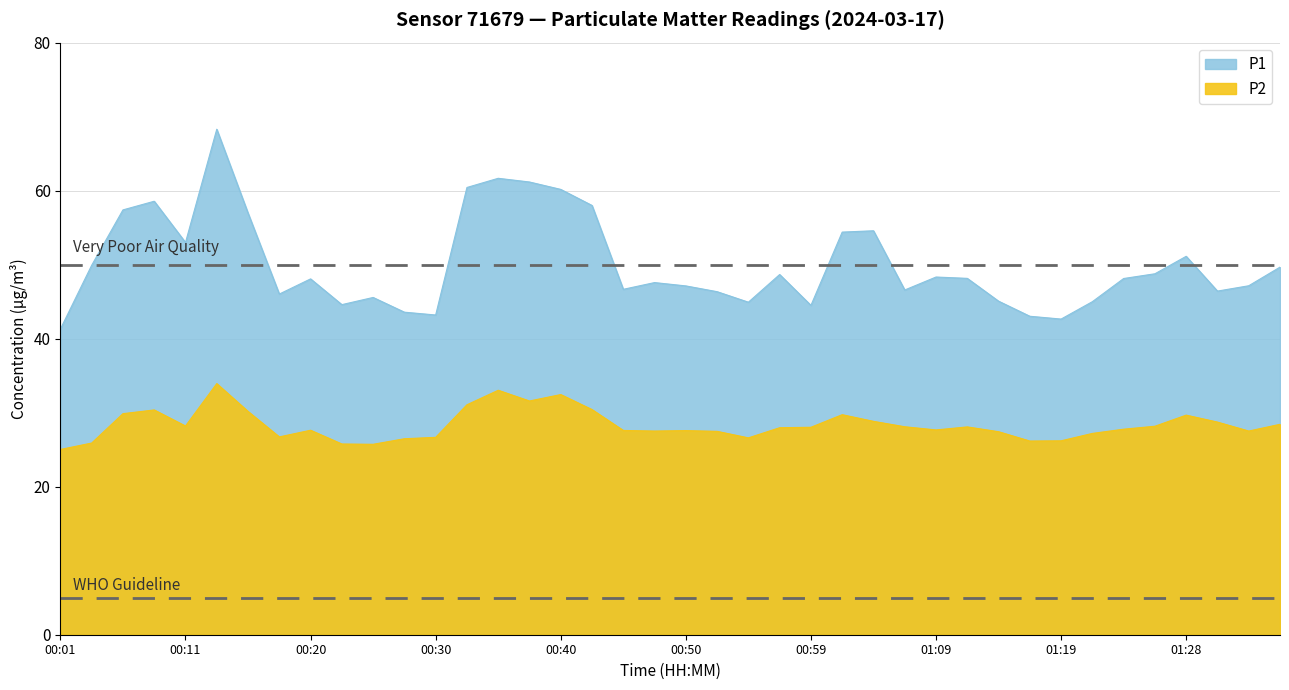

Is it true that P2 equals 20.4 at 00:42?

False